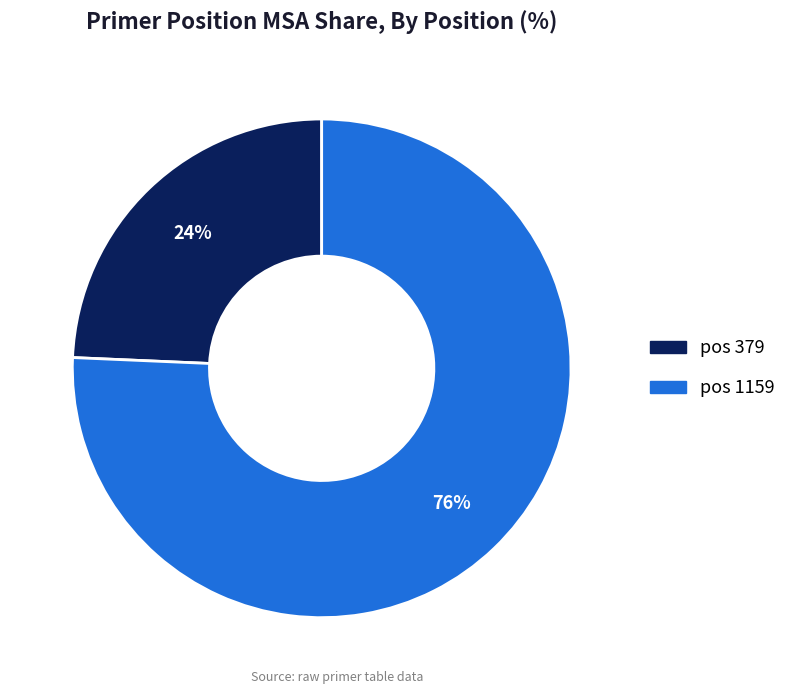

Does any single category account for the majority?

Yes